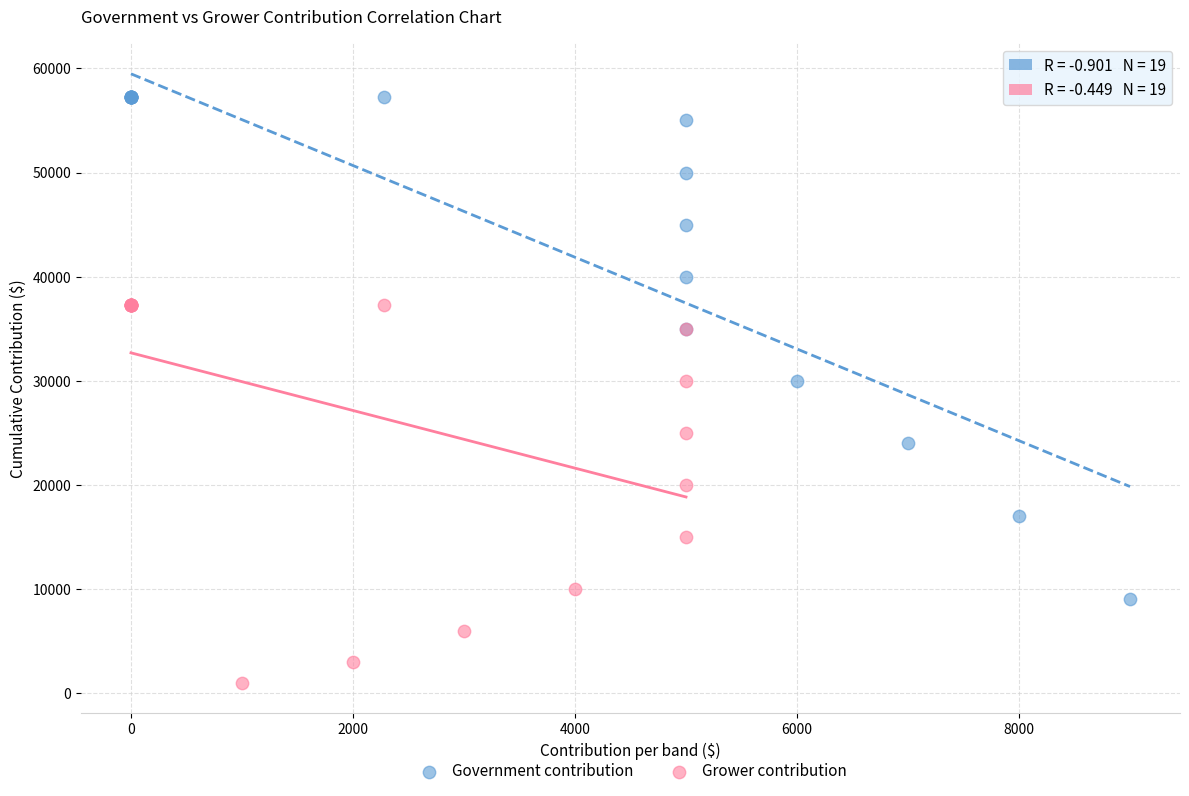

Which series contains the lowest Y value?

Grower contribution